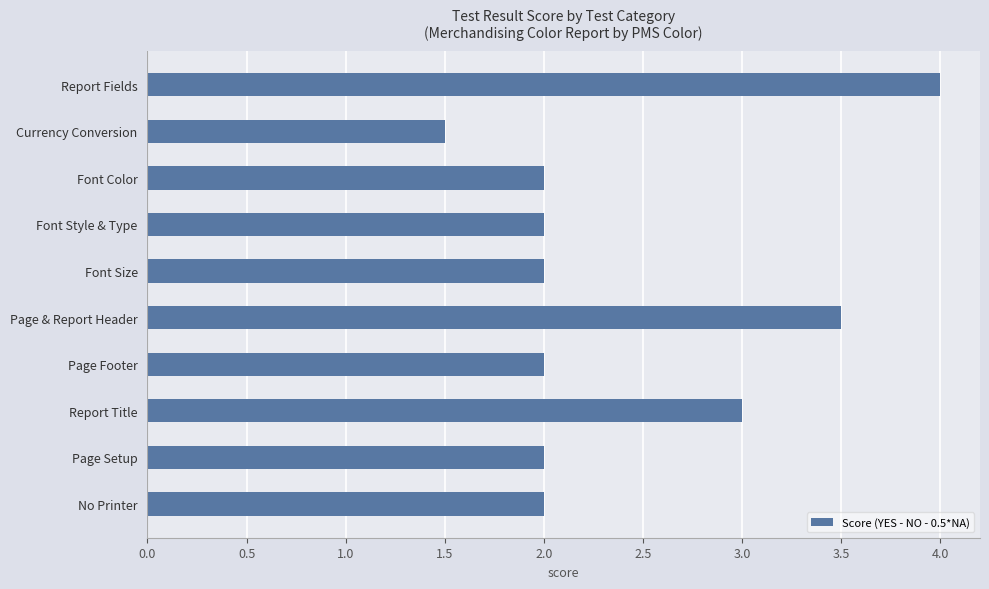

The chart shows a value of 6.0 at Report Fields. True or false?

False